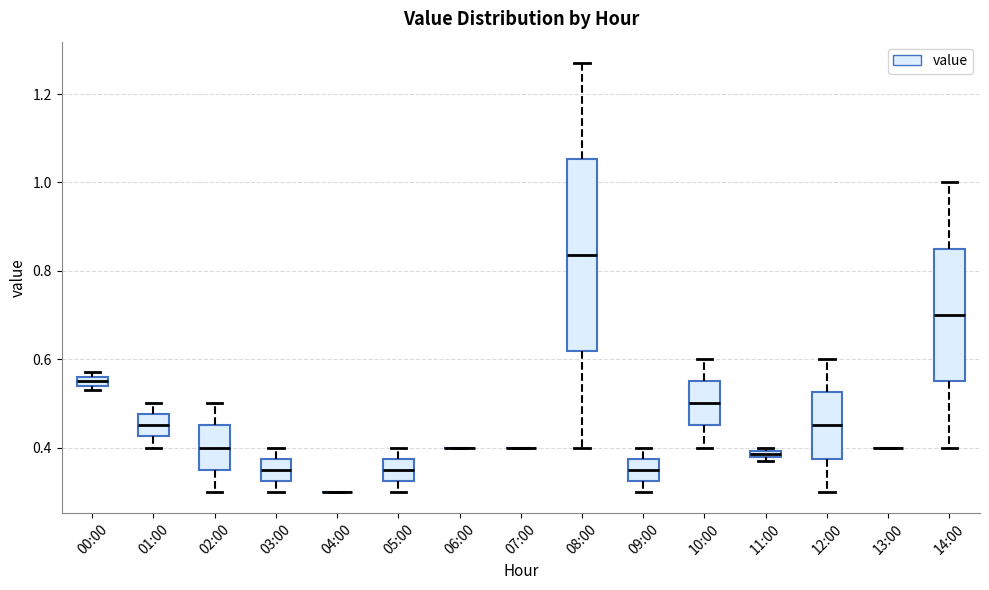

Where does the lower whisker of the box for 05:00 end on the y-axis? The values are not printed on the chart, so give them approximately, as read against the axis.

0.30